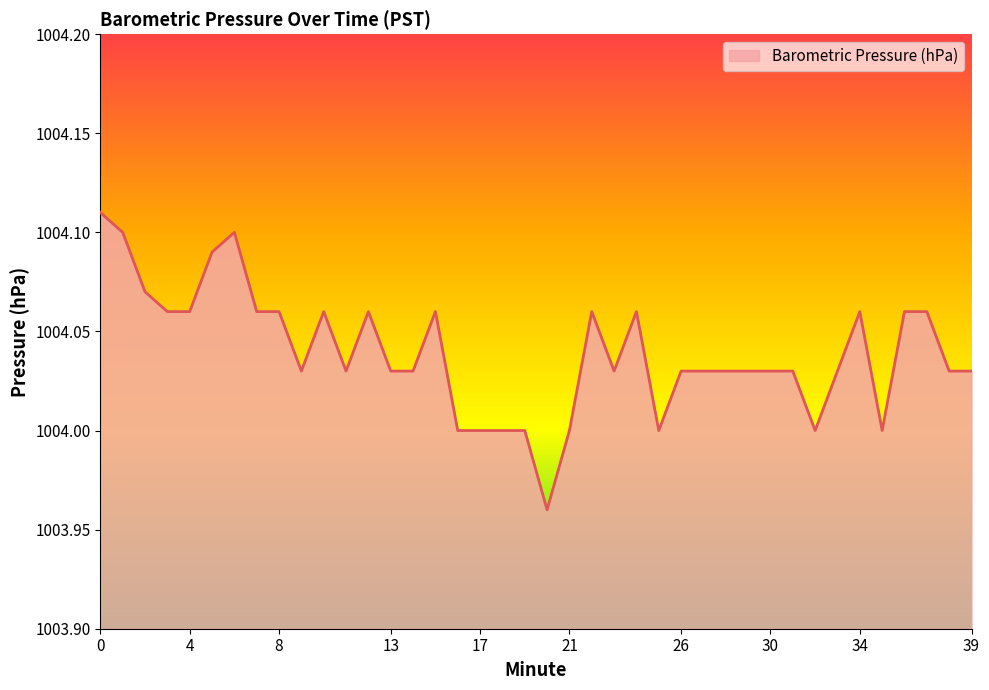

How many lines are shown in the chart?

1